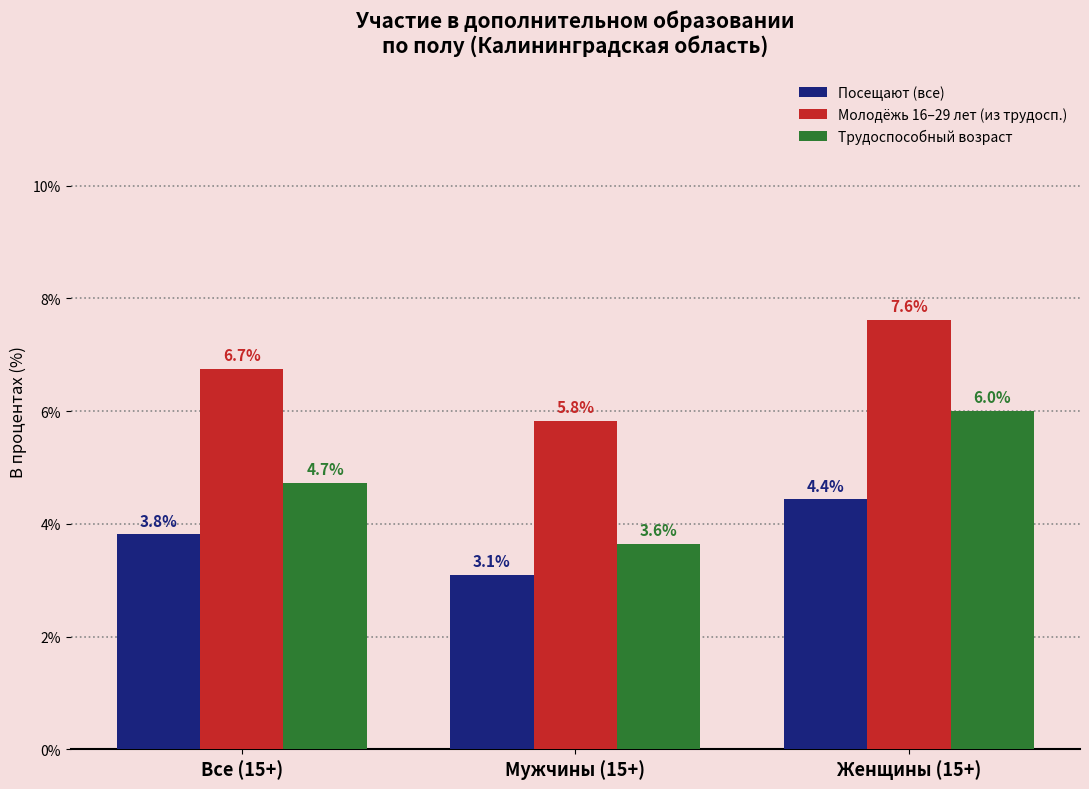

Reading right to left, extract all data points from this chart.

Посещают (все): Женщины (15+)=4.4	Мужчины (15+)=3.1	Все (15+)=3.8
Молодёжь 16–29 лет (из трудосп.): Женщины (15+)=7.6	Мужчины (15+)=5.8	Все (15+)=6.7
Трудоспособный возраст: Женщины (15+)=6.0	Мужчины (15+)=3.6	Все (15+)=4.7